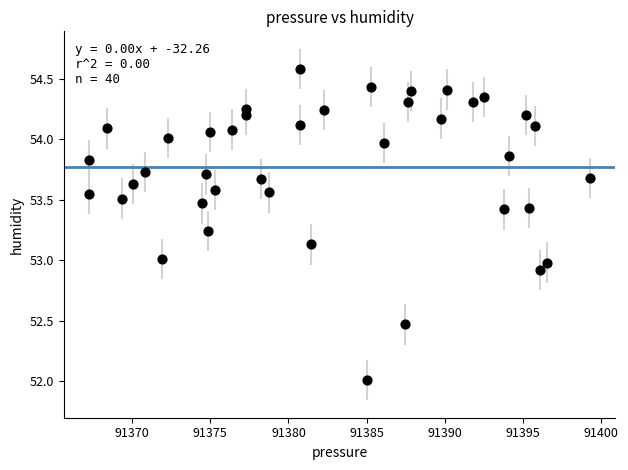

What is the range of Y values (max minus min)?

2.6